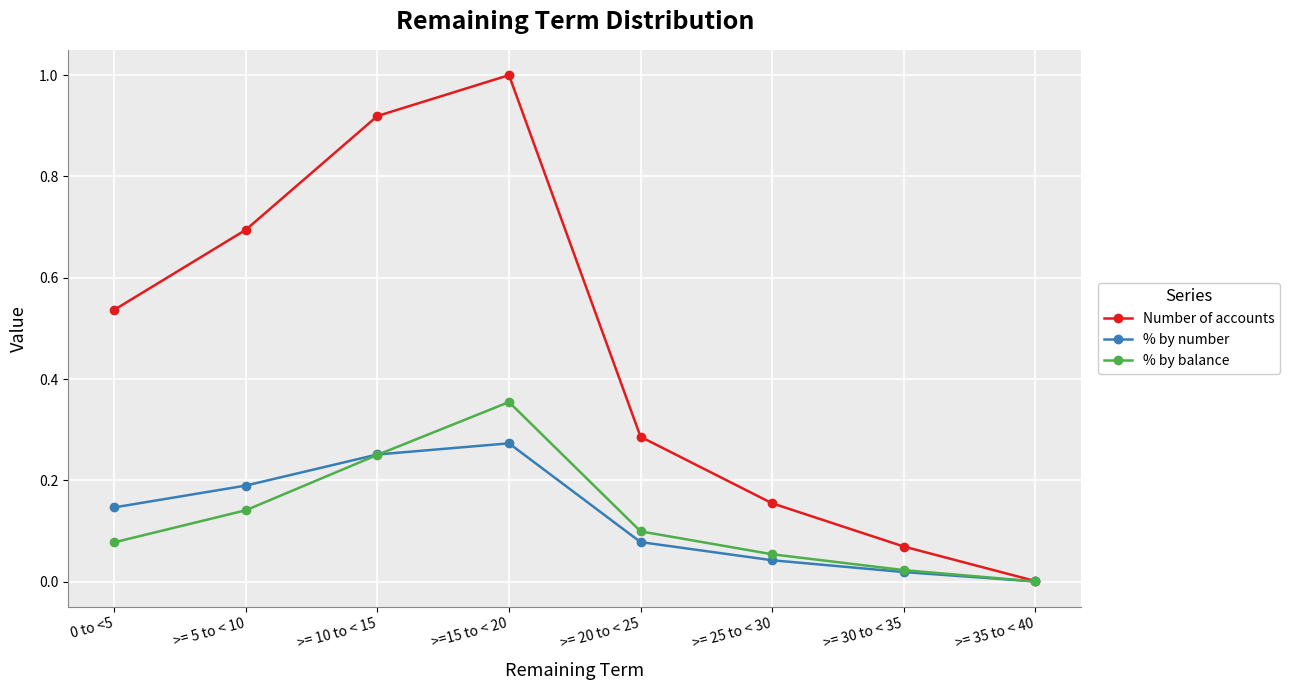

The Number of accounts series shows 0.2 at >= 25 to < 30. True or false?

True